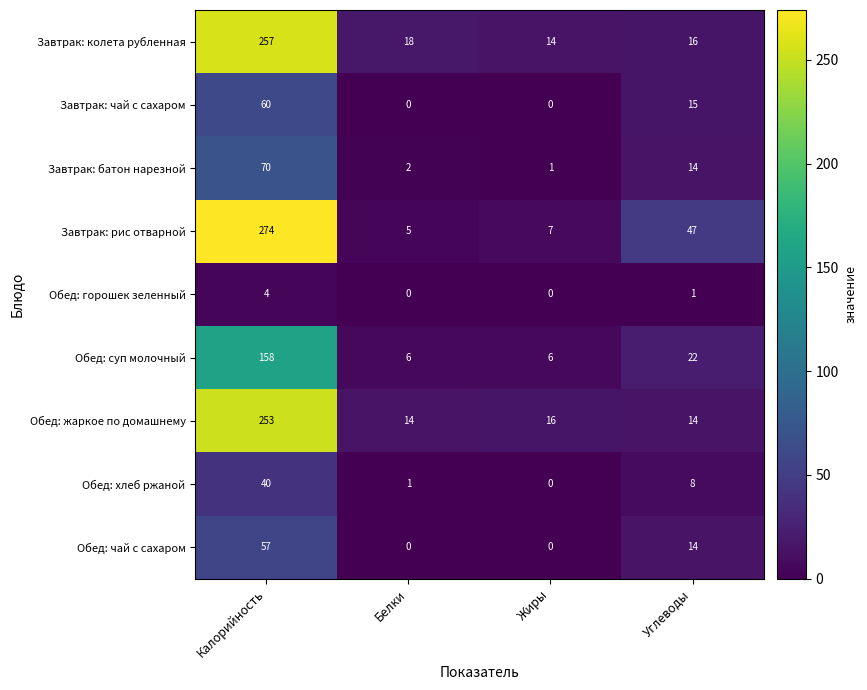

Where is Завтрак: колета рубленная nearest to the value 135?

Белки